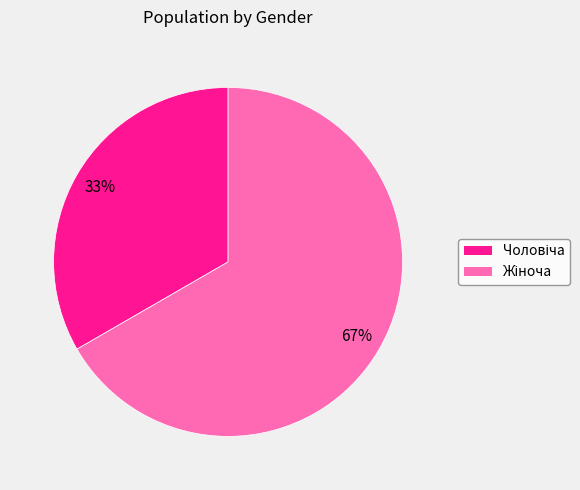

Is there any slice that represents more than half of the pie?

Yes